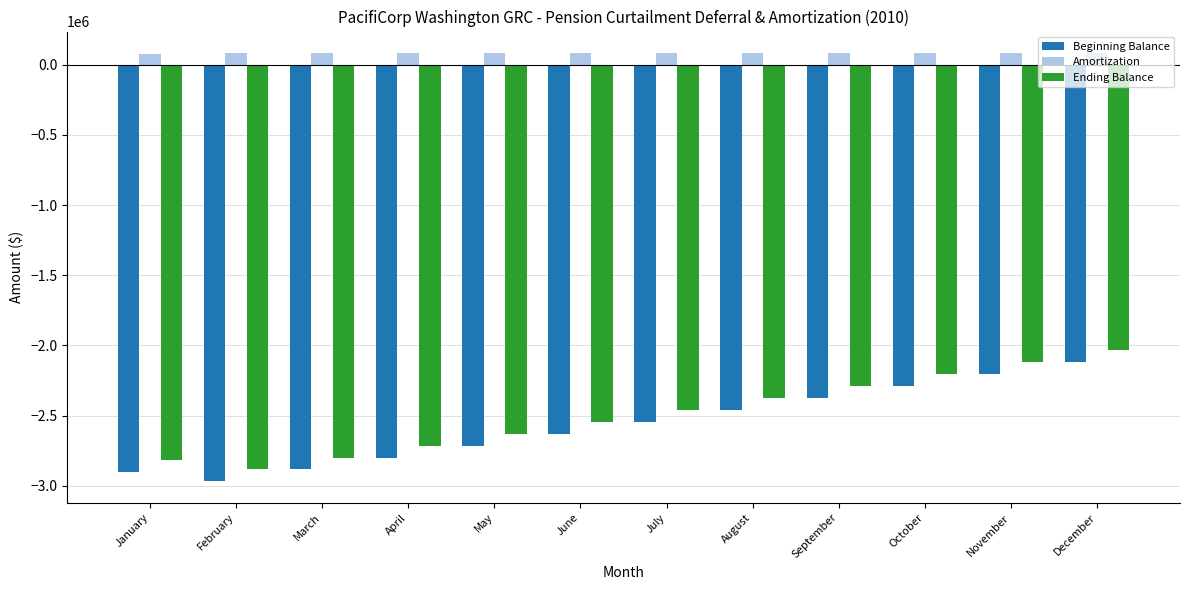

Rank the series by their maximum value, from lowest to highest.

Beginning Balance, Ending Balance, Amortization